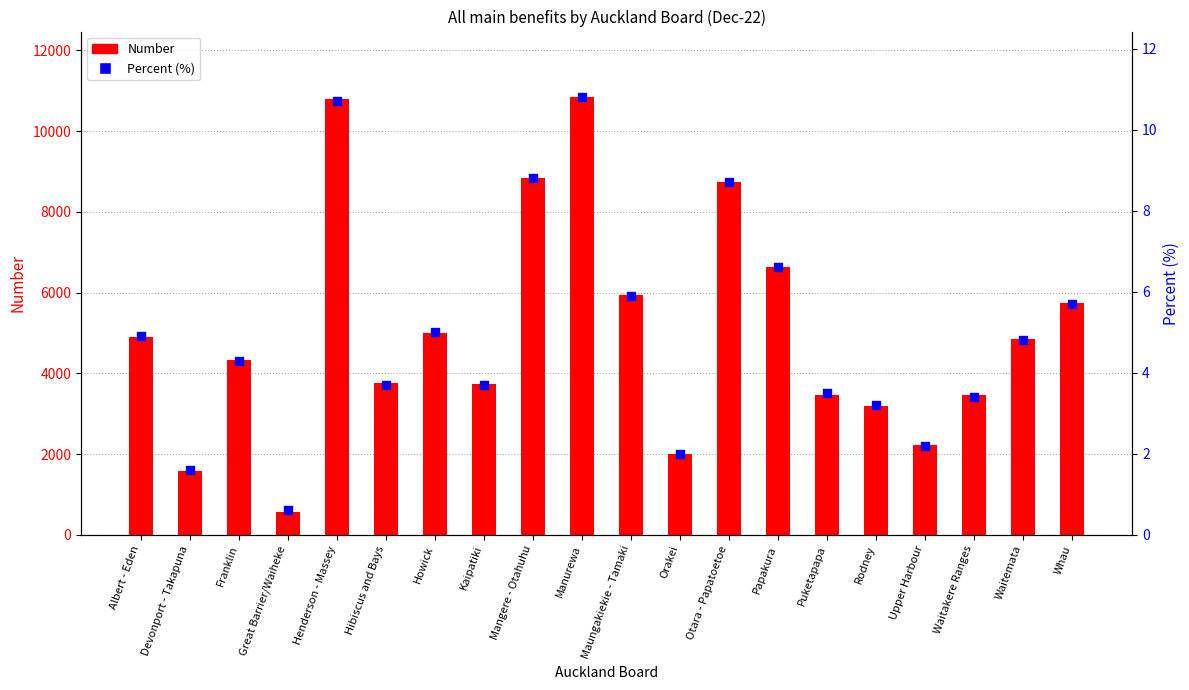

Which series contains the highest Y value?

Number